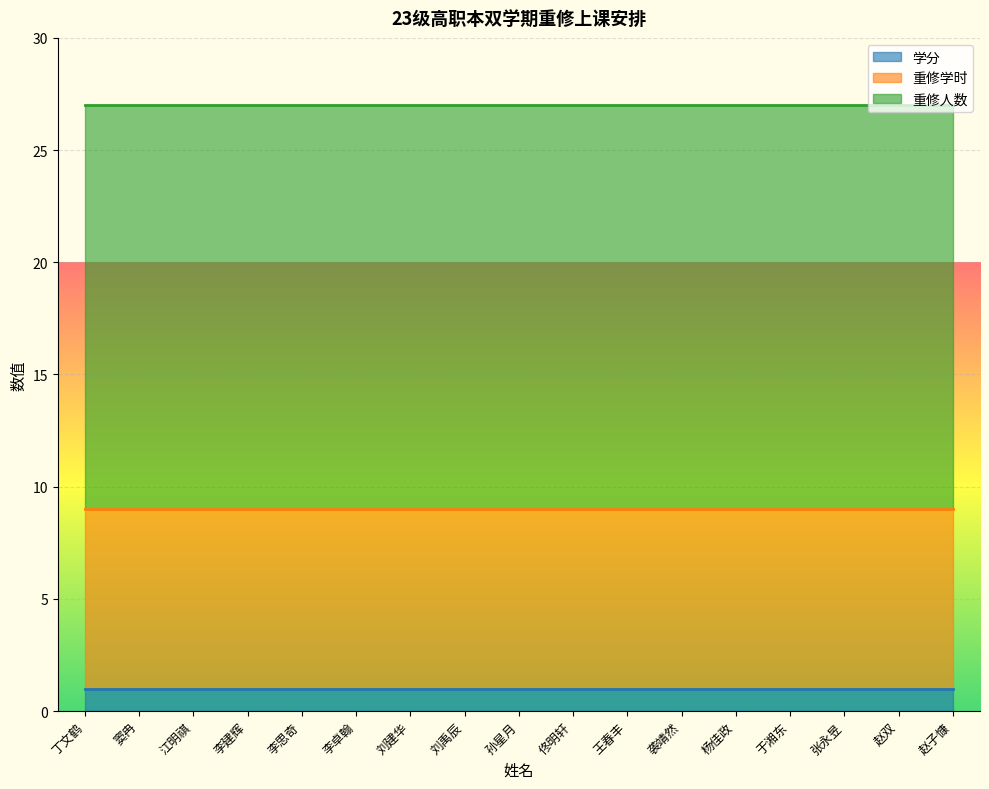

Which series has the largest total across all categories?

重修人数